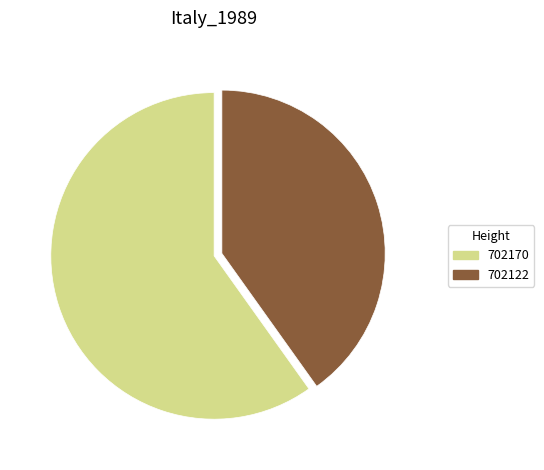

Approximately how many times larger is the value at 702122 compared to 702170?

0.7